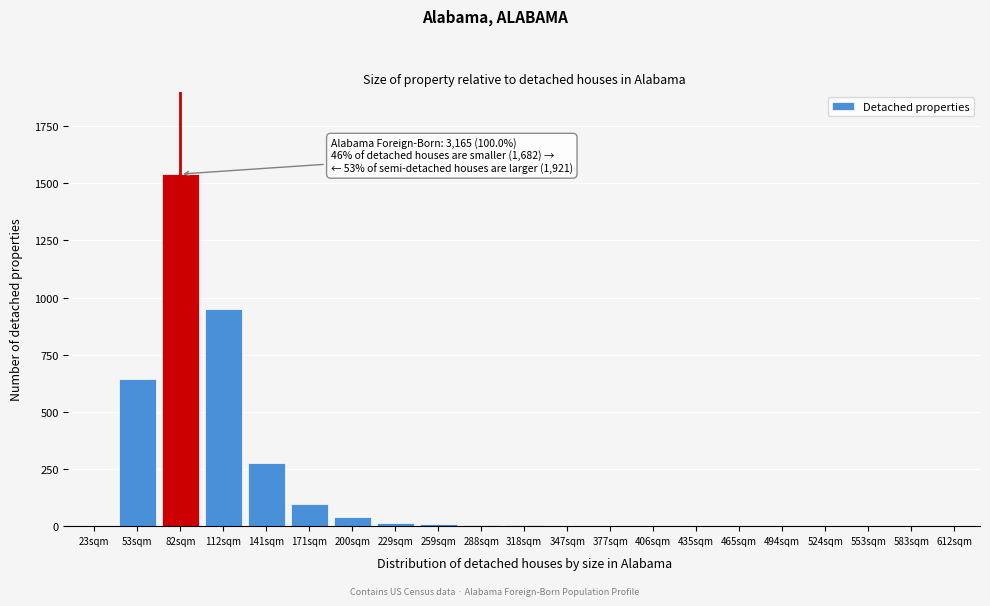

Where is the data nearest to the value 770?

53sqm